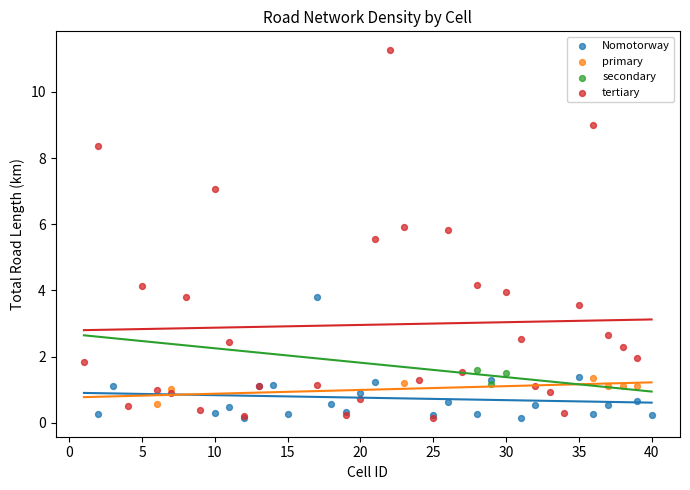

Which series contains the highest Y value?

tertiary